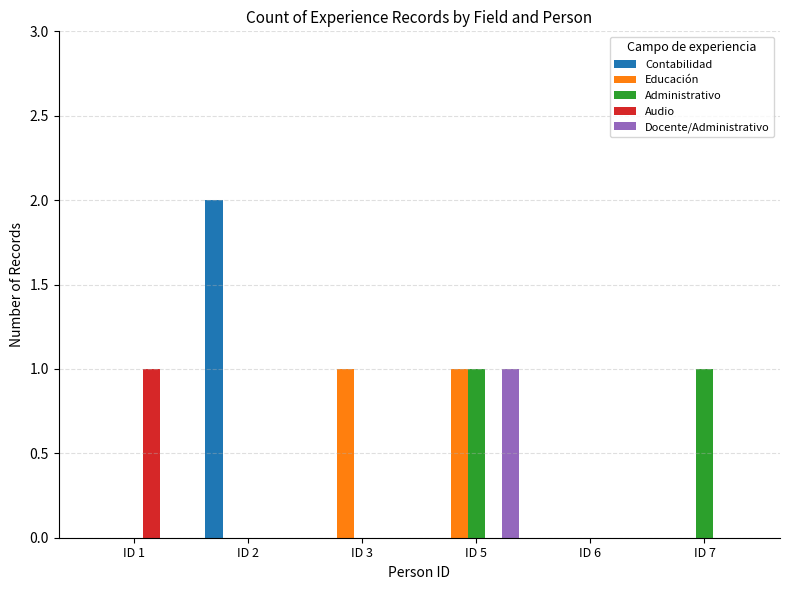

Is it true that Audio equals 0 at ID 6?

True